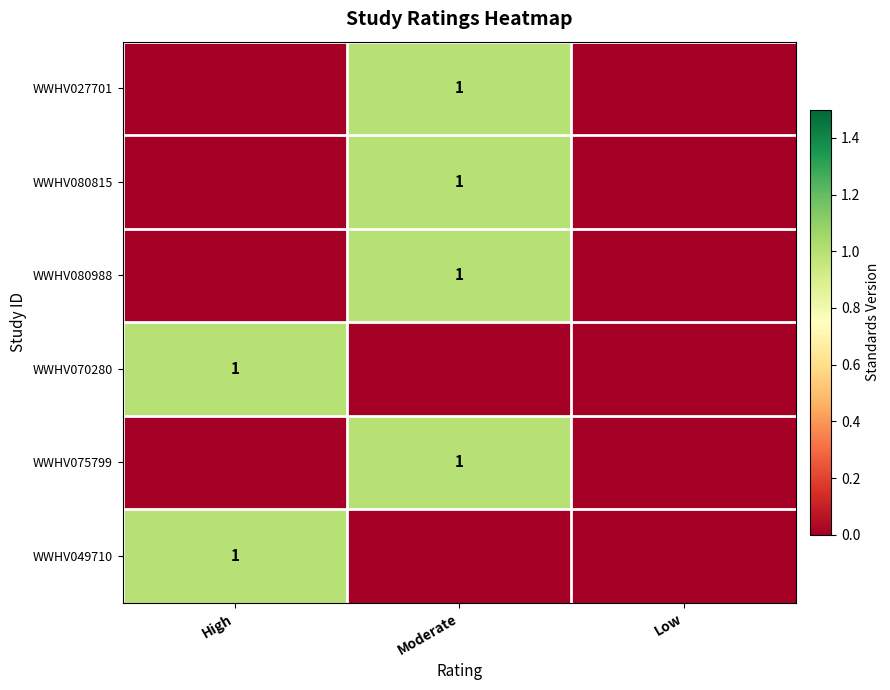

The value of WWHV049710 at High is 0. True or false?

False